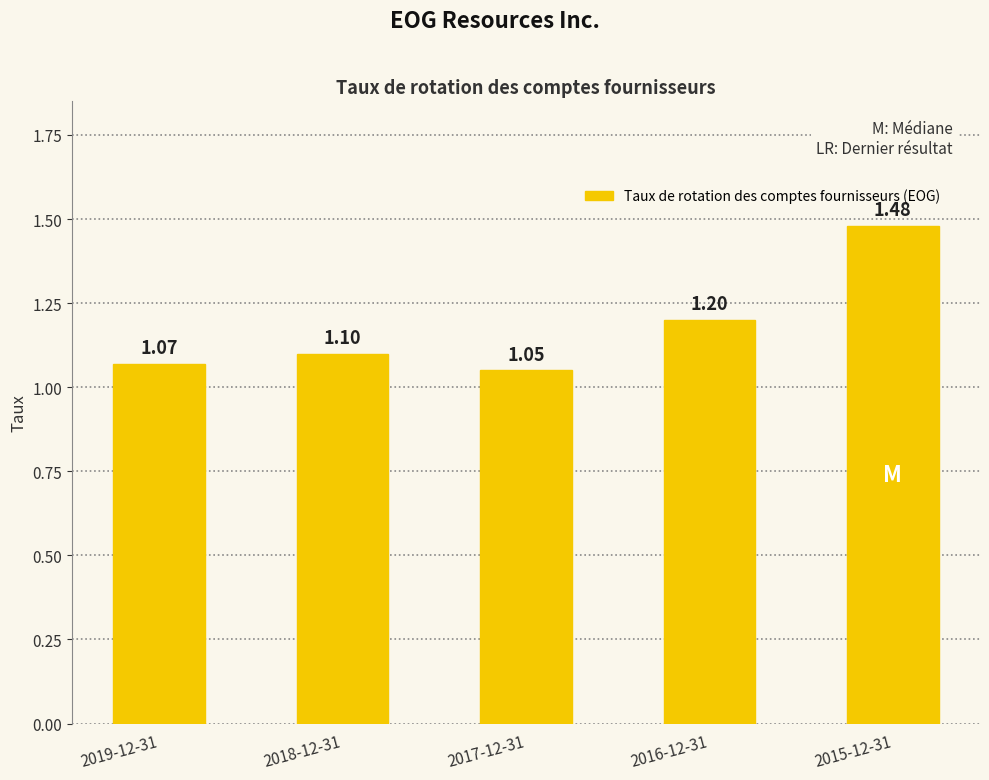

The value at 2019-12-31 is 1.1. True or false?

True